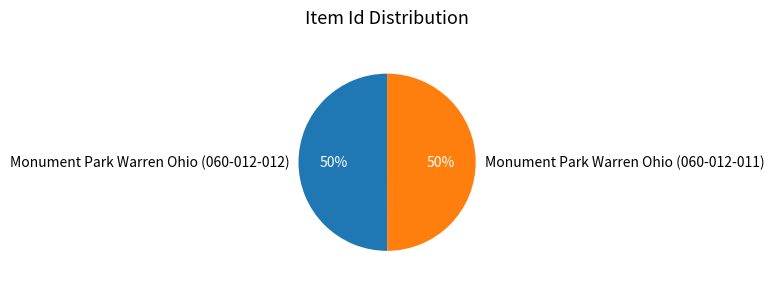

To the nearest percent, what is the average slice percentage?

50%